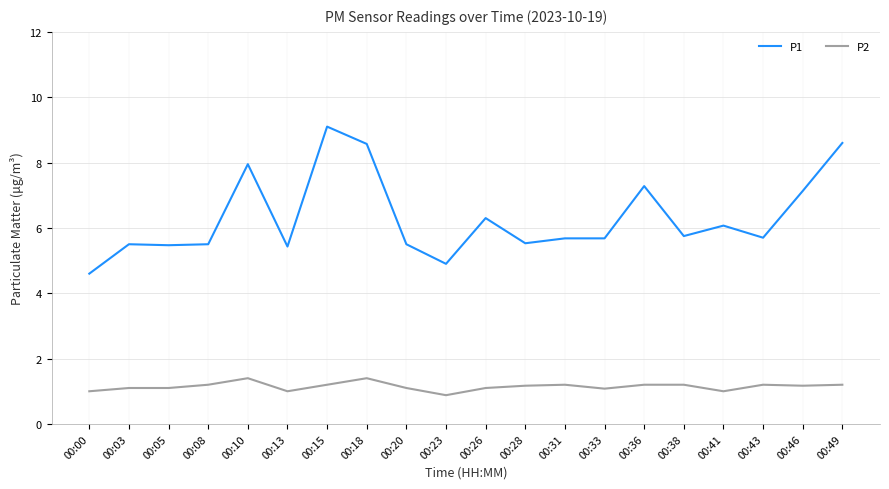

What is the lowest value of the P2 series?

0.9